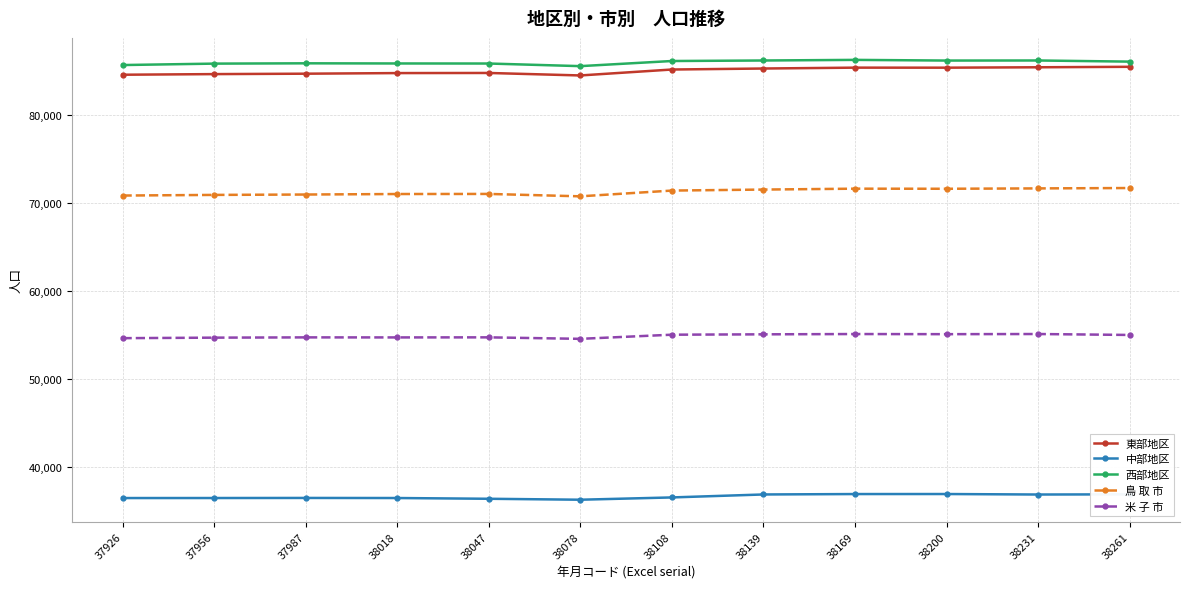

At how many categories does at least one series exceed 47812?

12